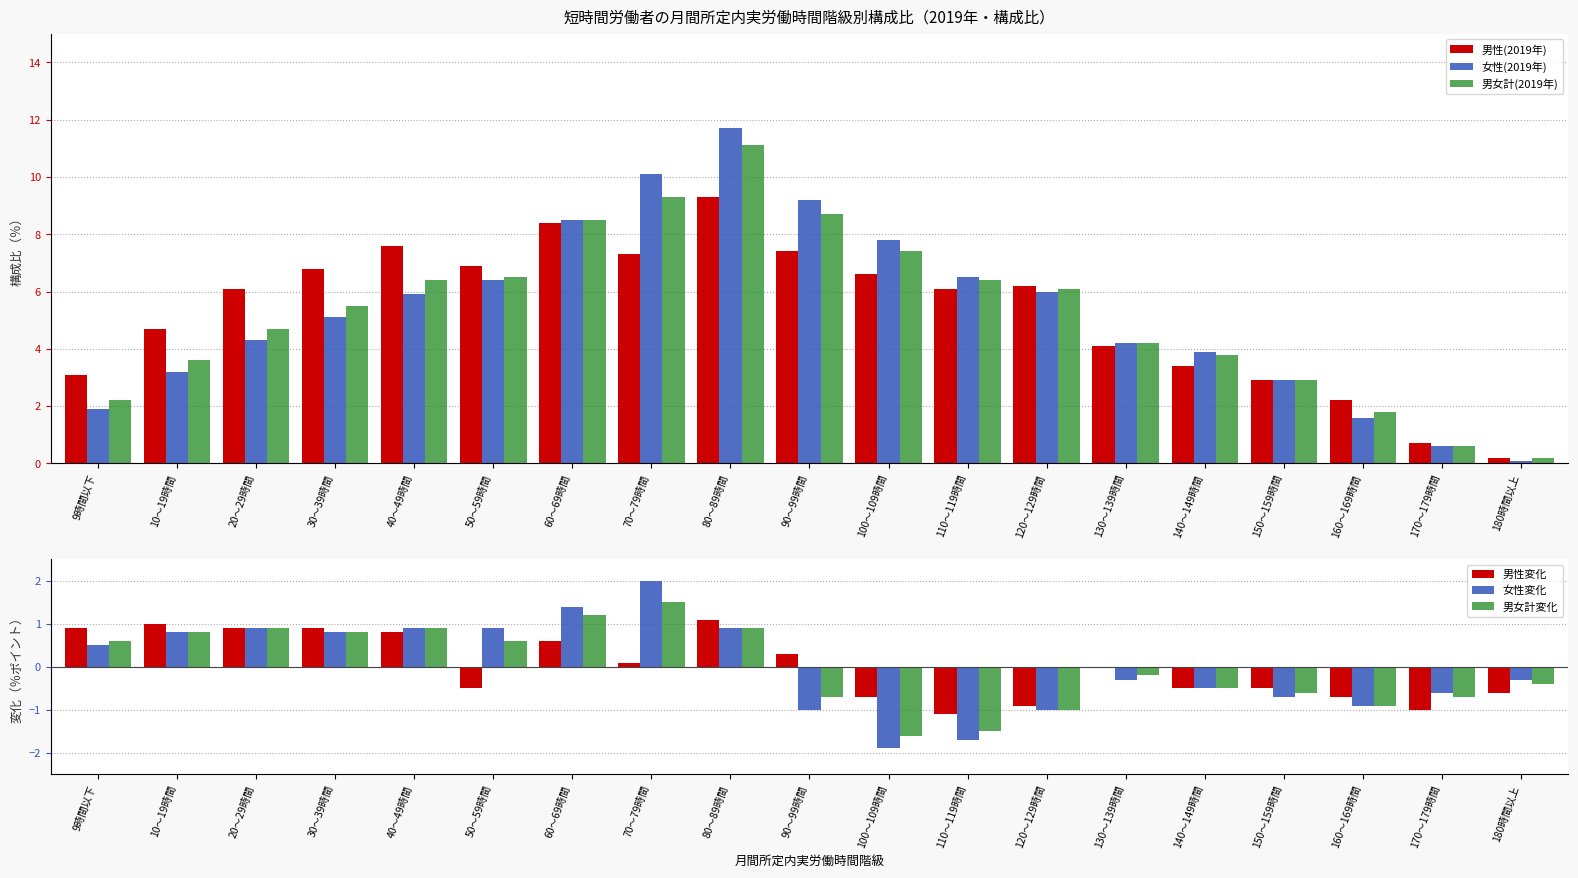

How many series are shown in this chart?

6